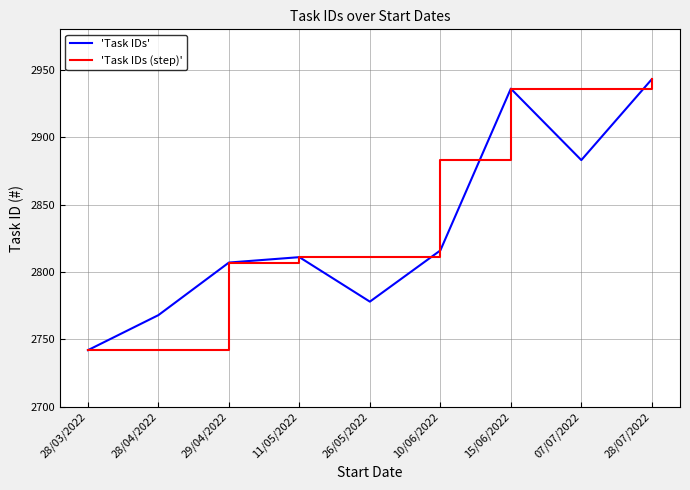

What is the total value across all series at 10/06/2022?

5699